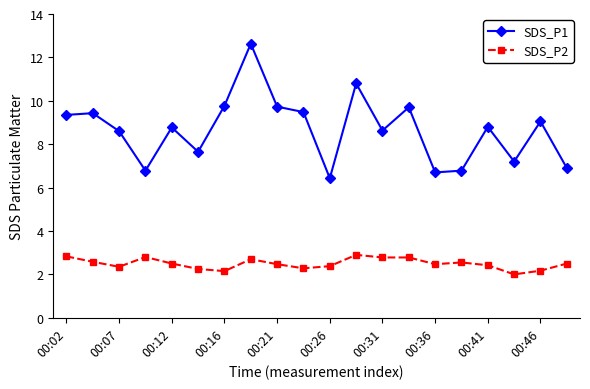

True or false: SDS_P1 and SDS_P2 intersect in this chart.

False